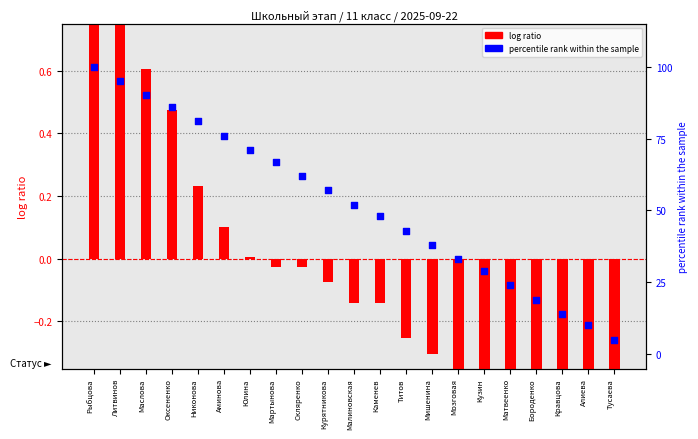

Which series contains the lowest Y value?

log ratio